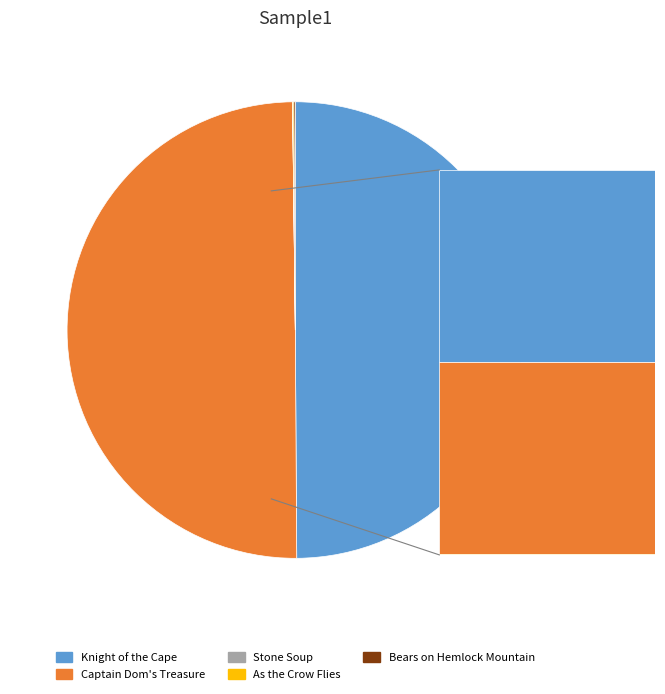

The Captain Dom's Treasure slice represents 63% of the pie. True or false?

False